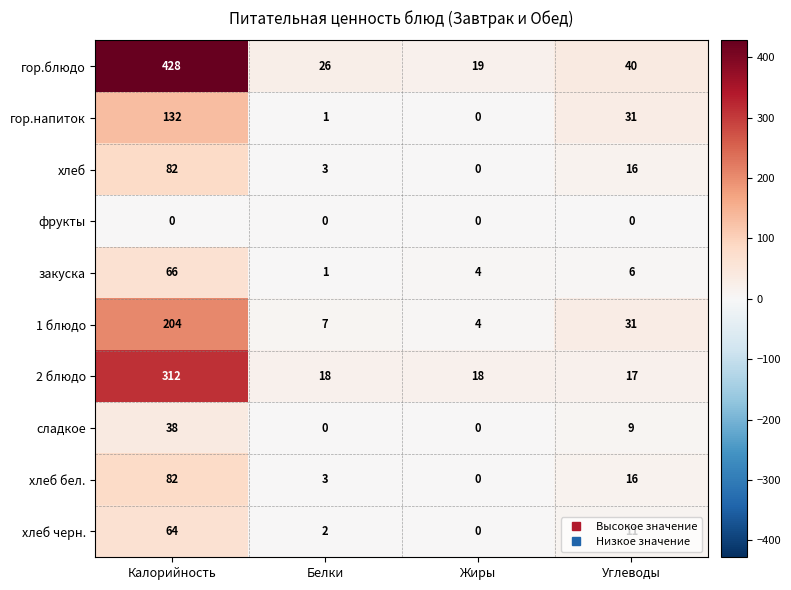

How many categories are shown in the chart?

4